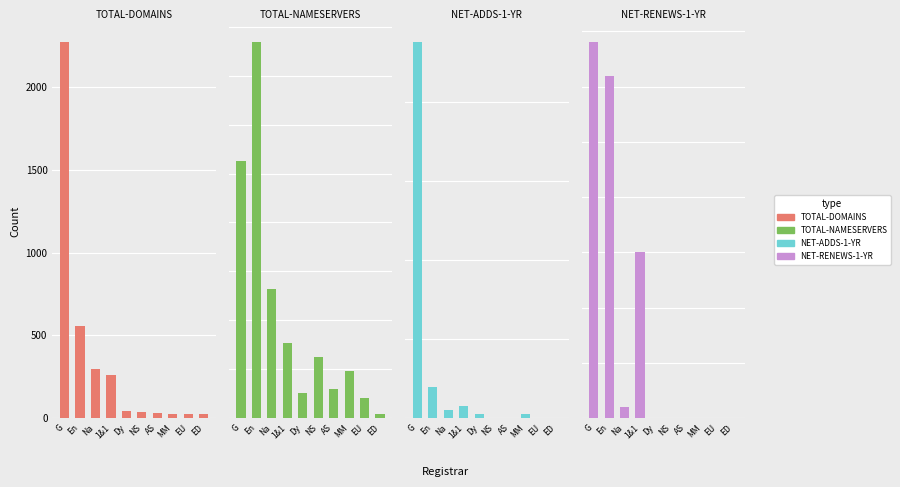

Rank the series at NS from highest to lowest value.

total-nameservers, total-domains, net-adds-1-yr, net-renews-1-yr